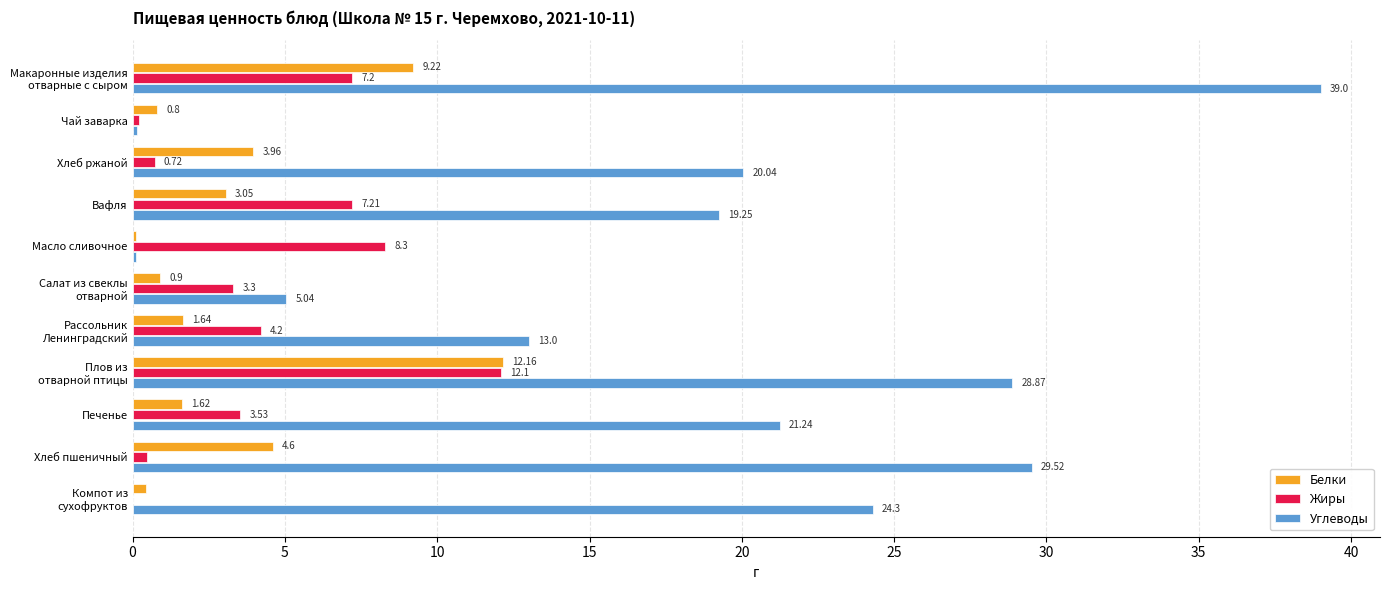

Which series has the largest total across all categories?

Углеводы